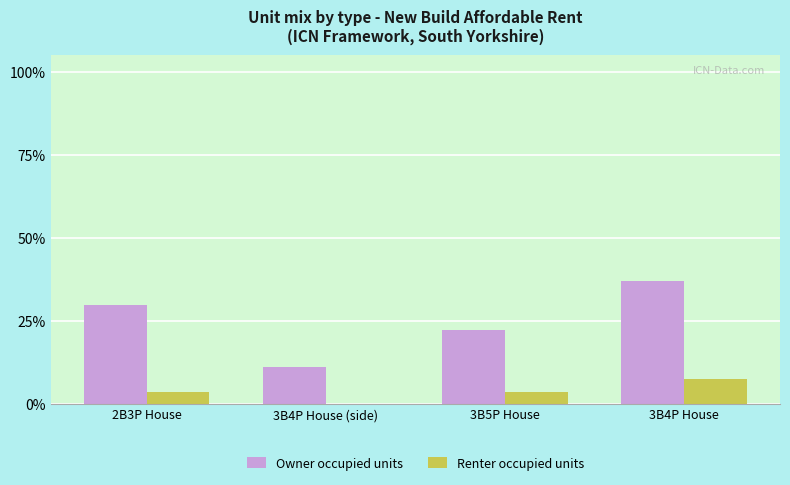

What is the difference between the Renter occupied units values at 3B4P House (side) and 3B5P House?

3.7